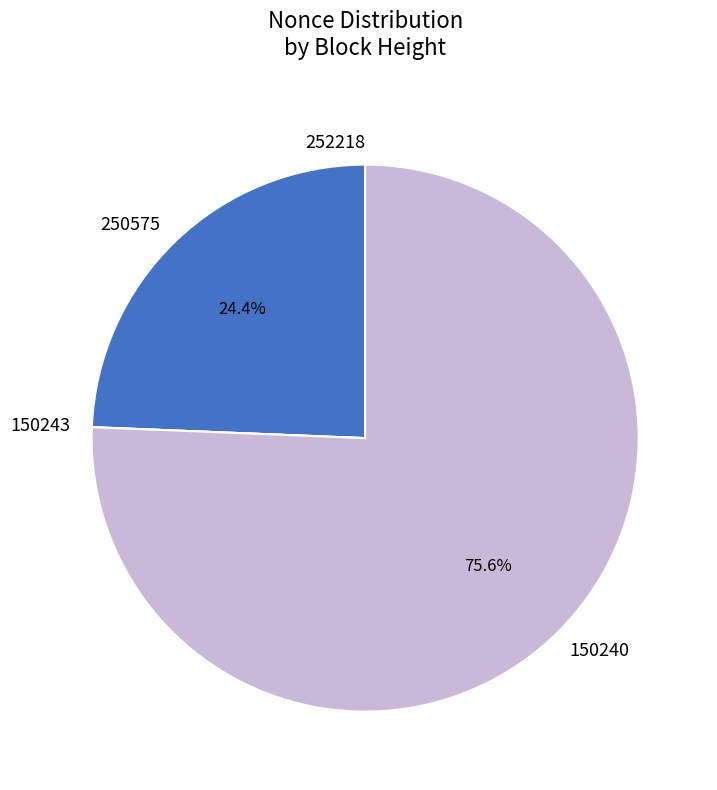

To the nearest percent, what is the average slice percentage?

25%